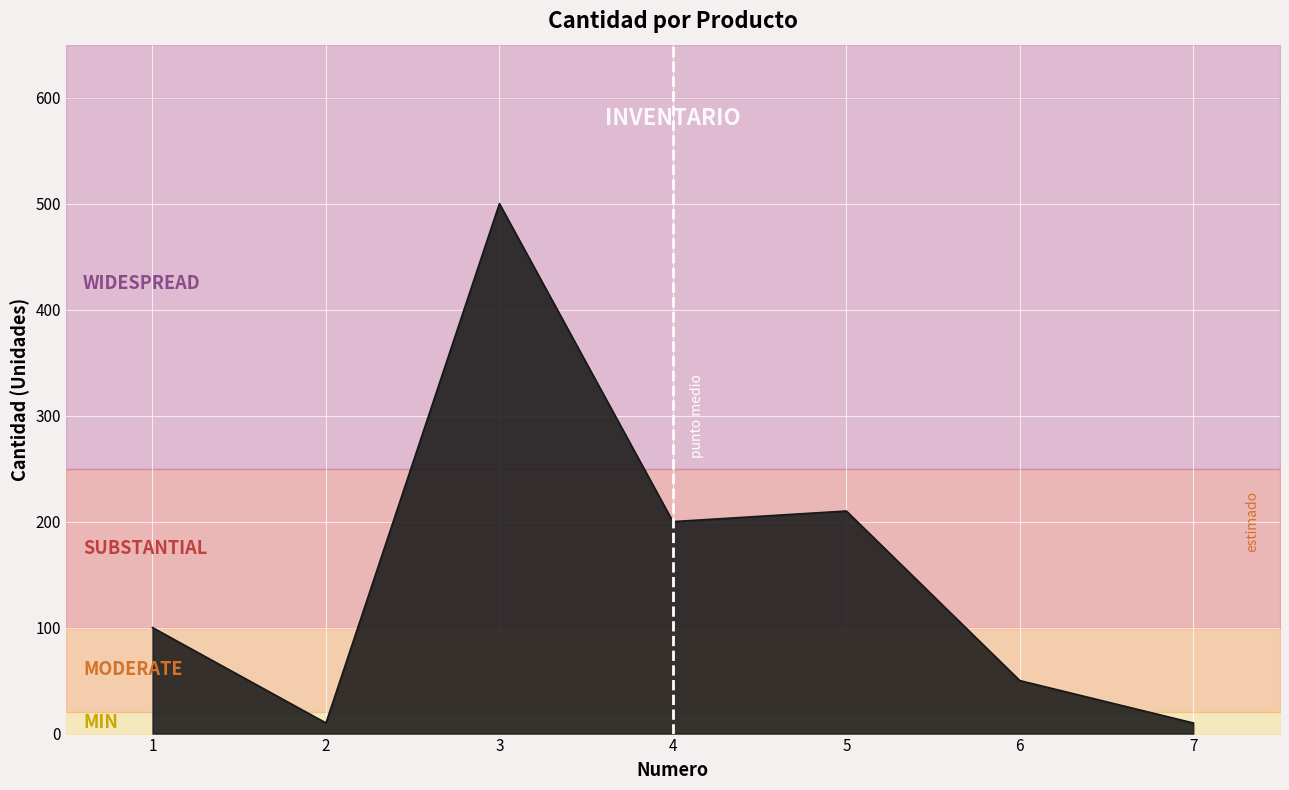

The chart shows a value of 10 at 7. True or false?

True